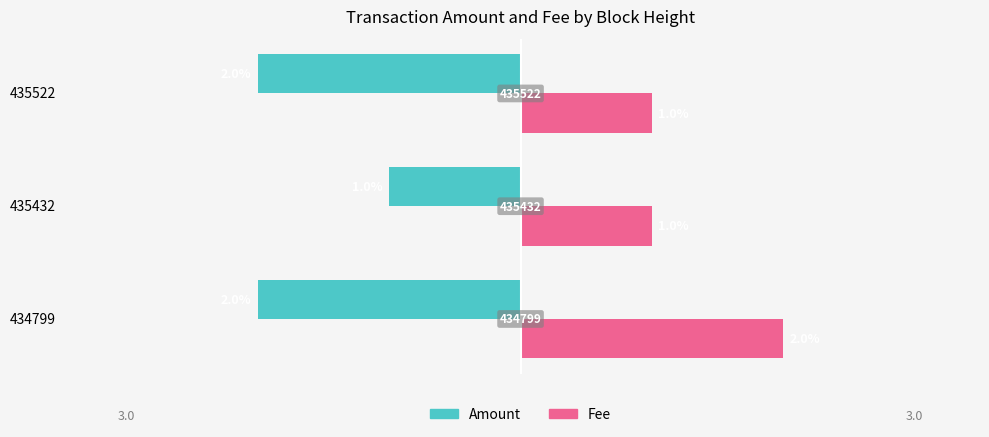

Which series has the largest total across all categories?

Fee